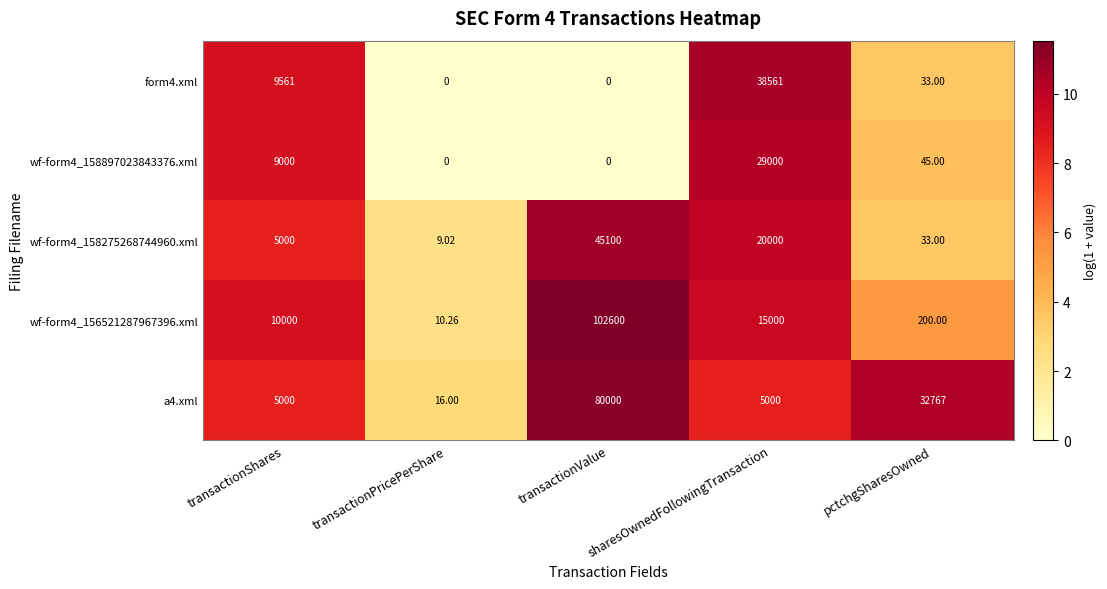

Is the value of wf-form4_156521287967396.xml at transactionValue greater than the value of wf-form4_158897023843376.xml at transactionShares?

Yes